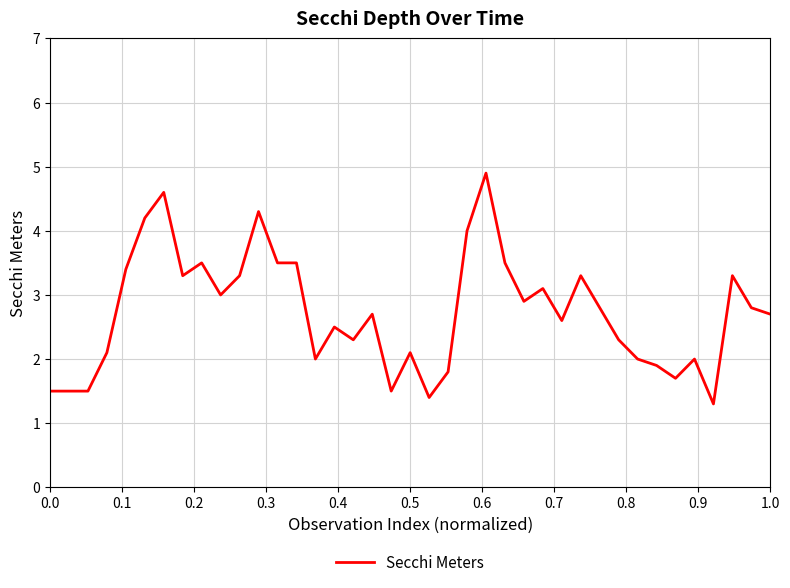

What is the maximum value shown in the chart?

4.9